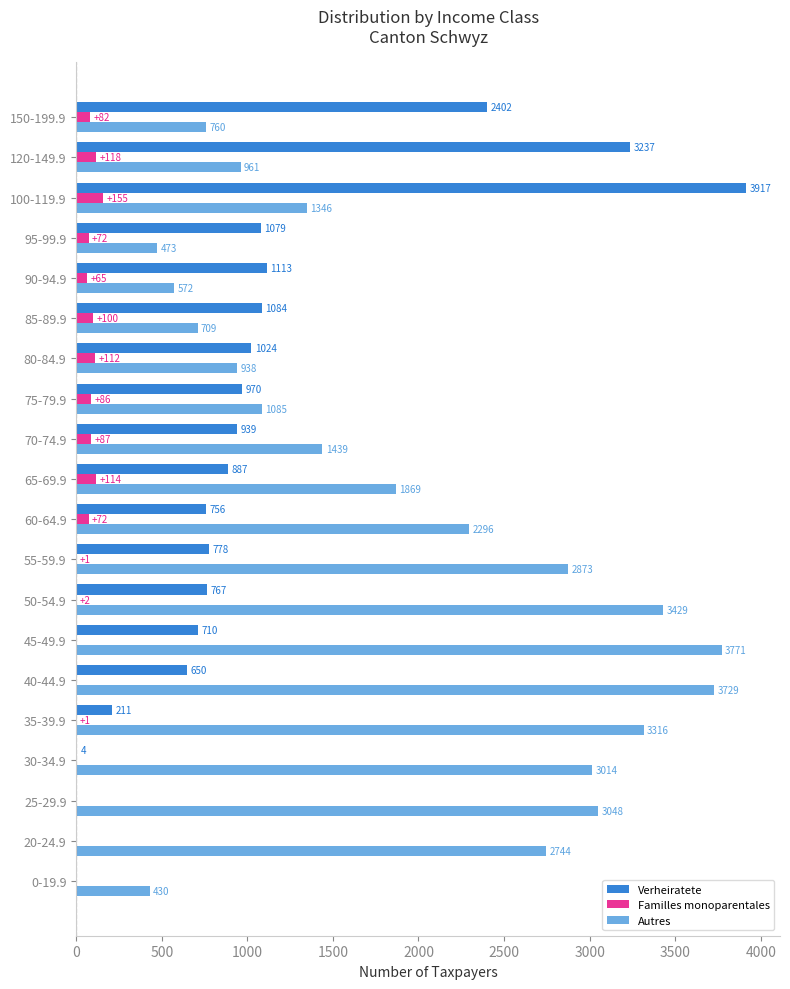

What is the maximum value for Familles monoparentales?

155